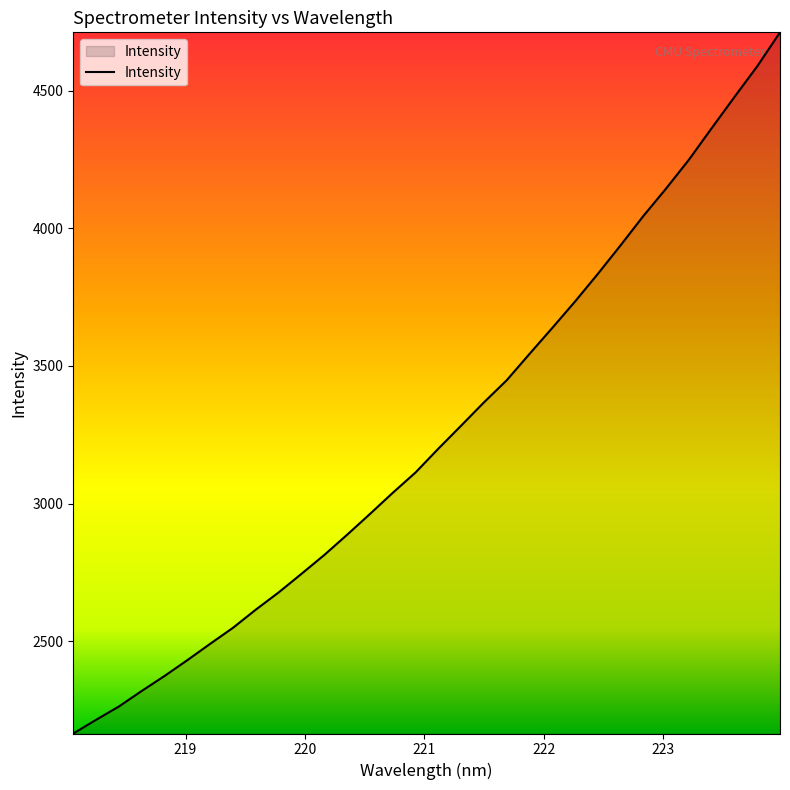

What is the greatest value displayed?

4712.6